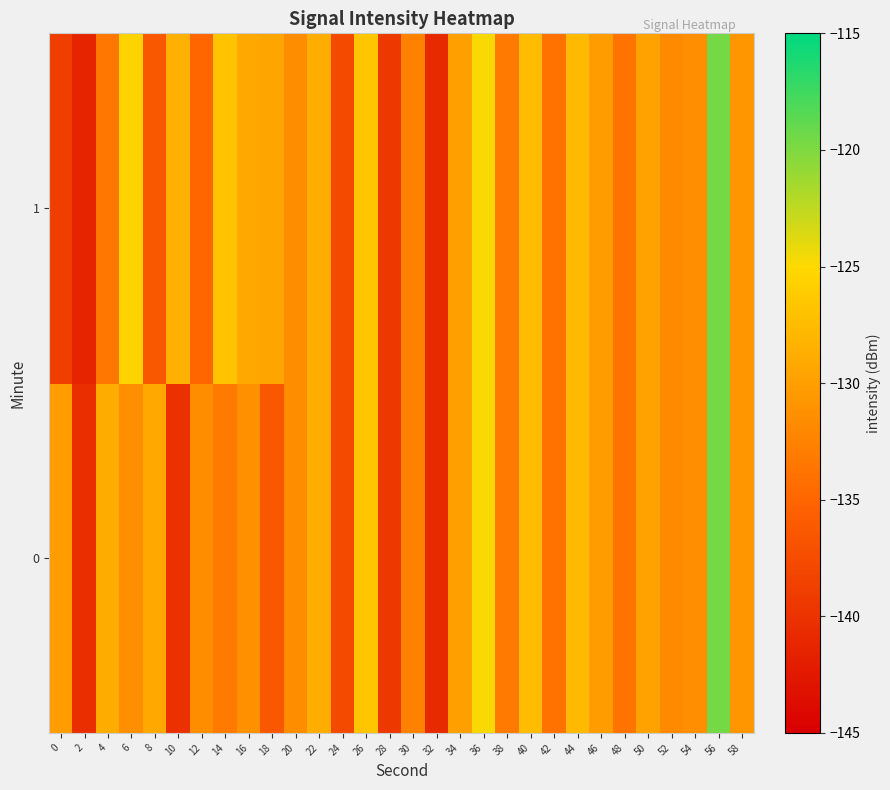

At 2, list the series in order from smallest to largest.

1, 0